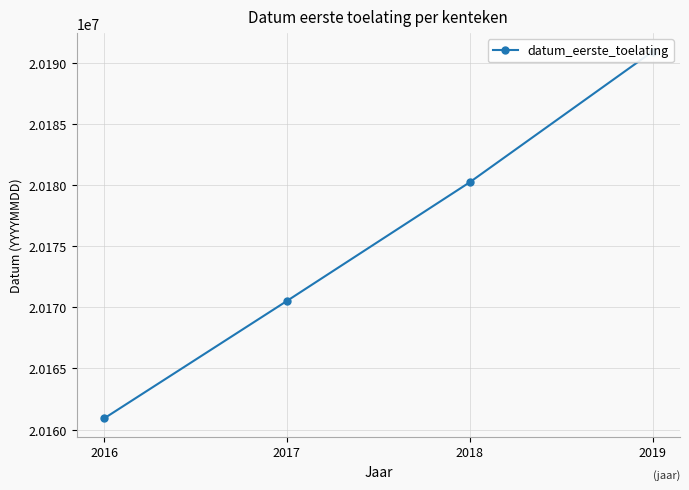

What is the ratio of the value at 2016 to the value at 2018?

1.0